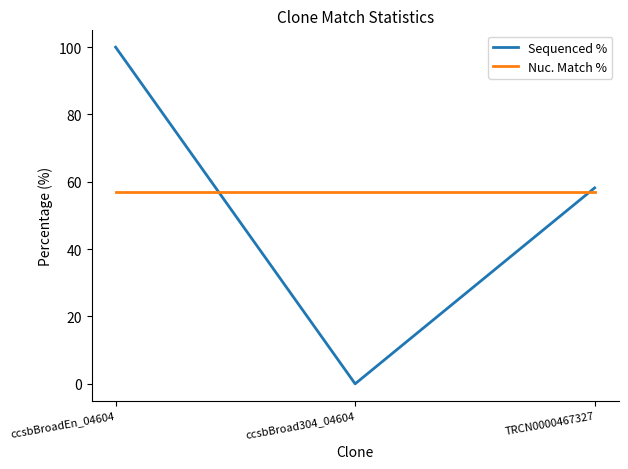

List the labels in order of Sequenced % value, largest first.

ccsbBroadEn_04604, TRCN0000467327, ccsbBroad304_04604